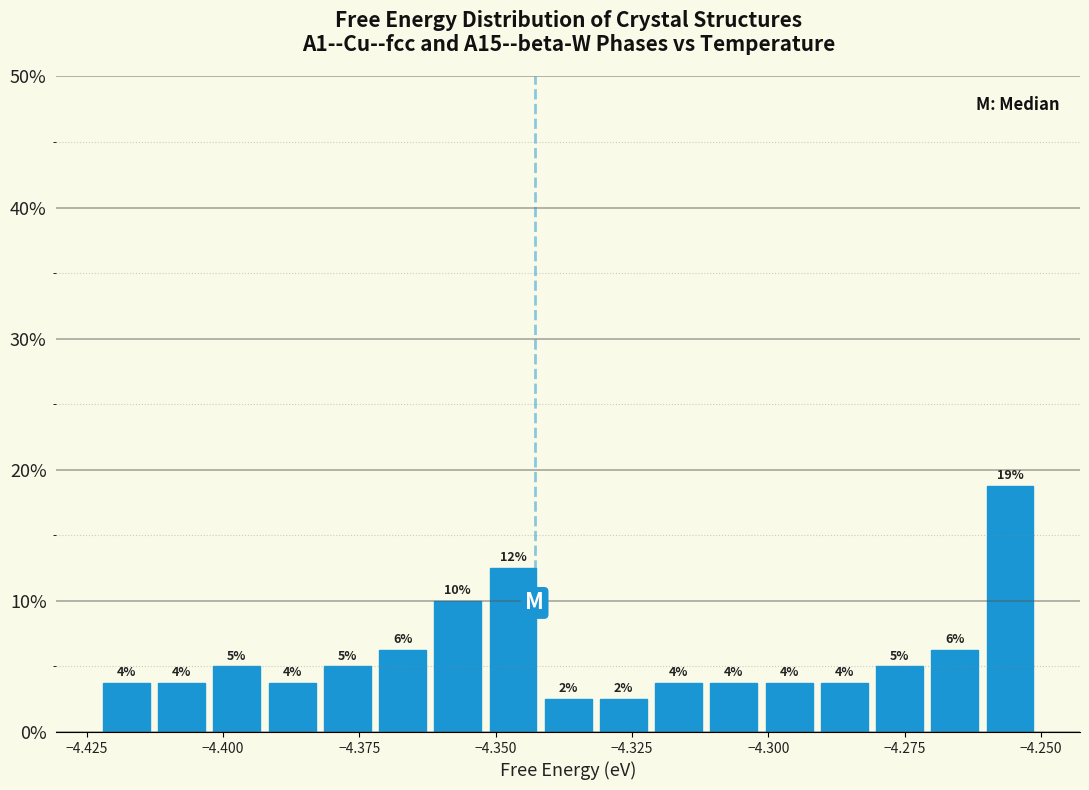

Read against the x-axis, roughly where is the centre of the tallest bar?

-4.255